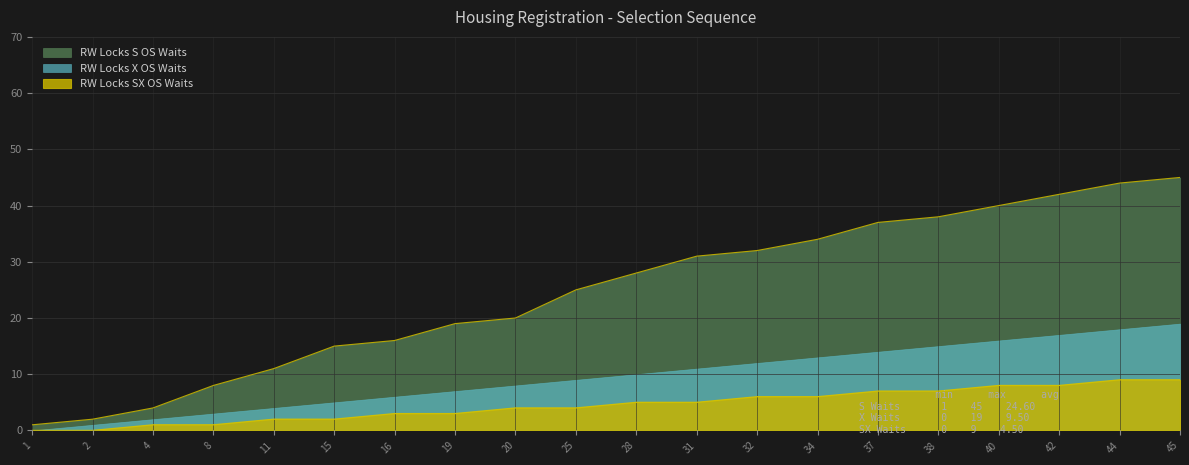

How many data points in RW Locks S OS Waits are less than 28?

10